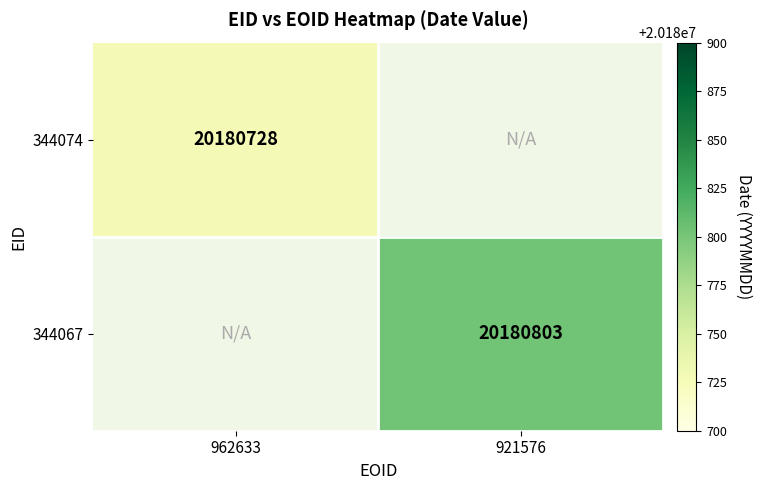

The 344074 series shows 20180728 at 962633. True or false?

True